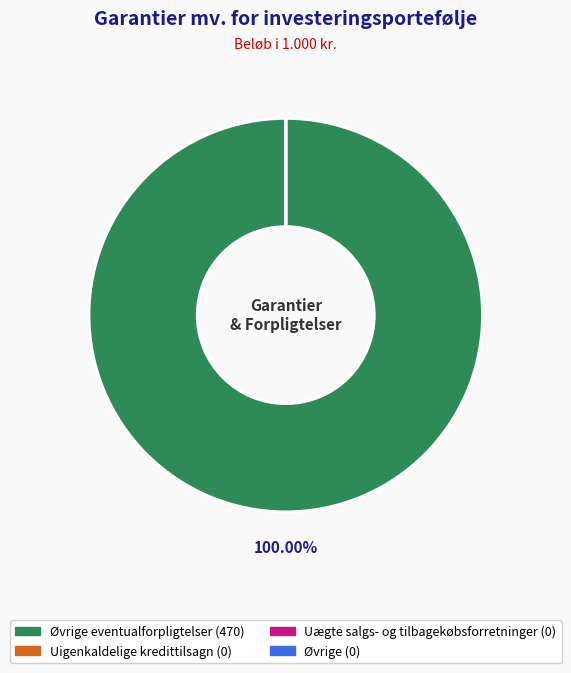

What percentage is the Øvrige eventualforpligtelser (470) slice, to the nearest percent?

100%